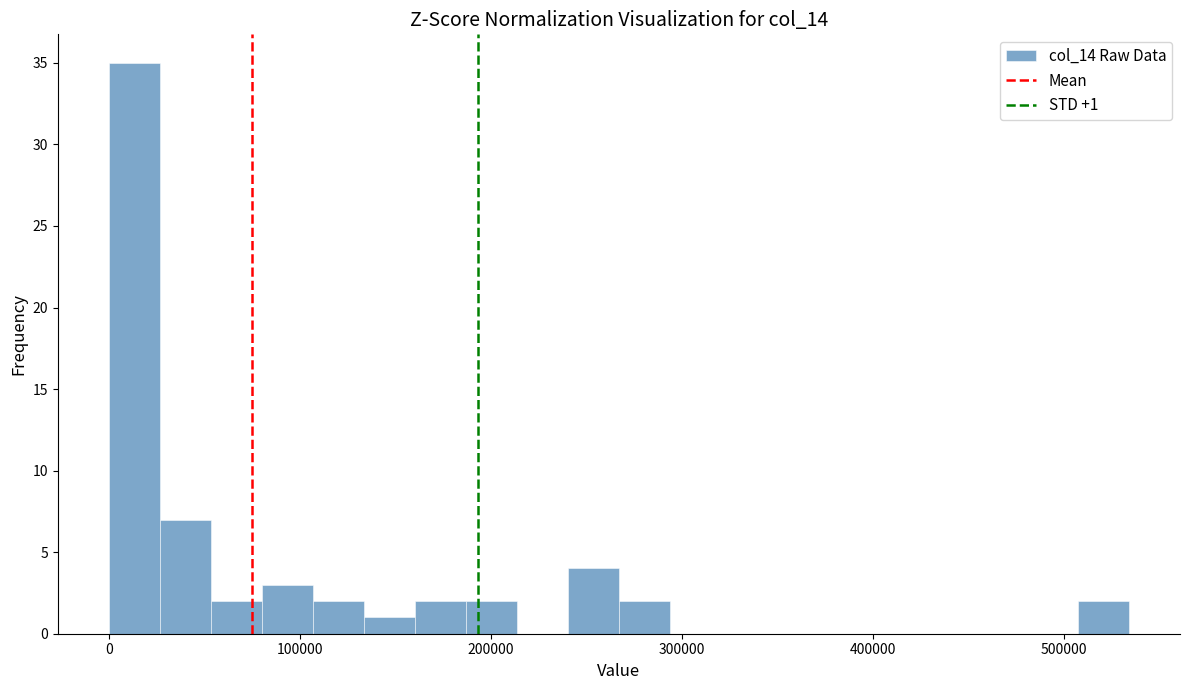

Around what value on the x-axis is the tallest bar? Give the approximate position of its centre, as read against the axis.

10000